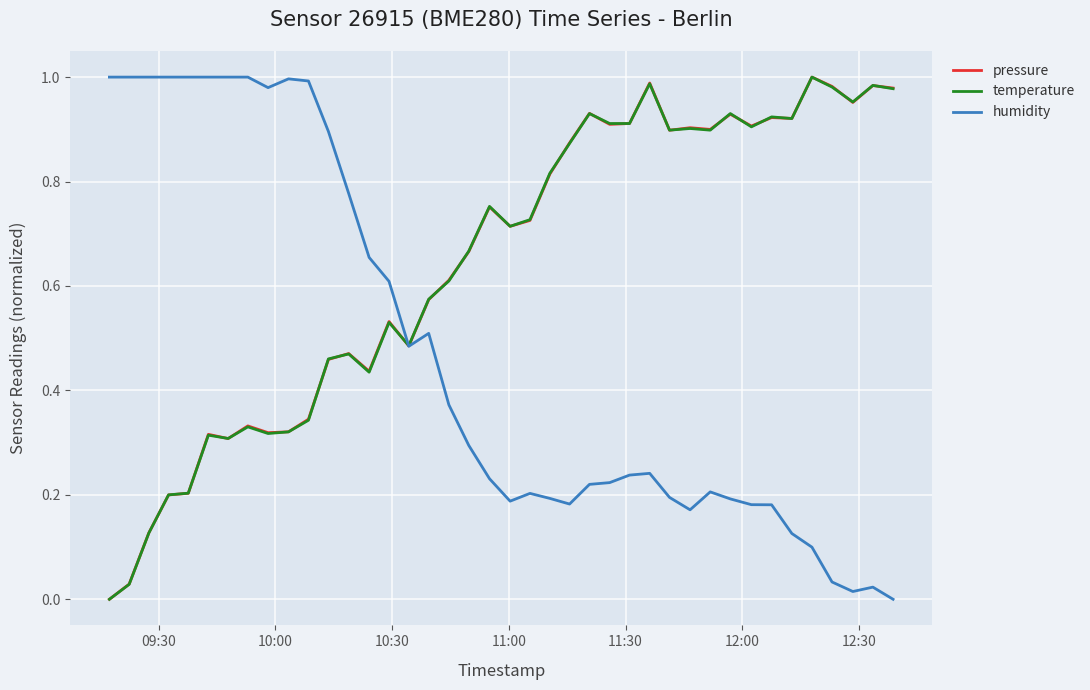

List the series in order of their peak value, lowest first.

pressure, temperature, humidity